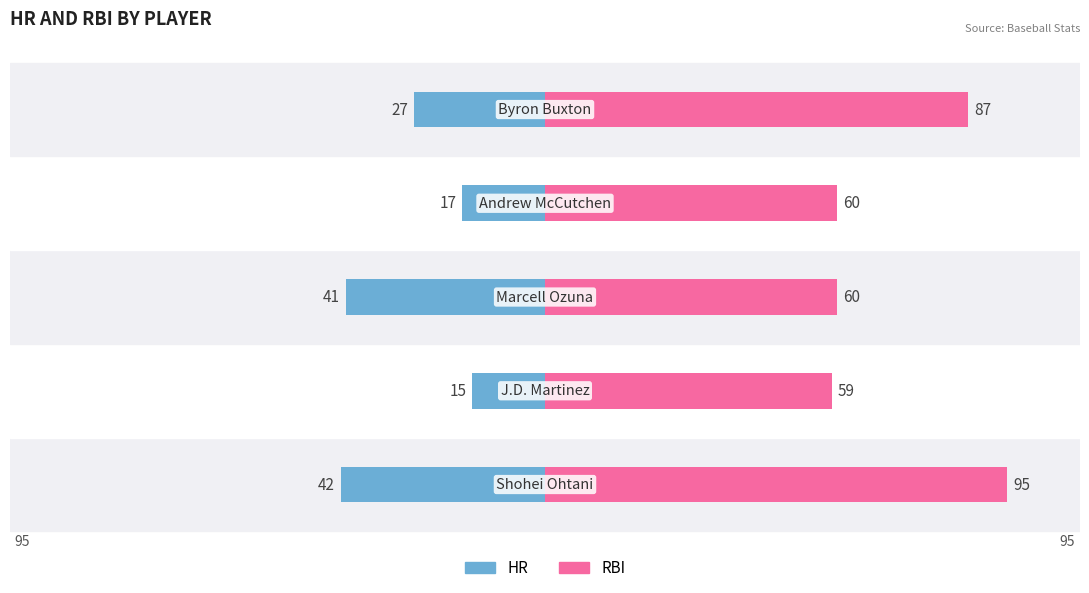

How many data points in RBI are less than 60?

1